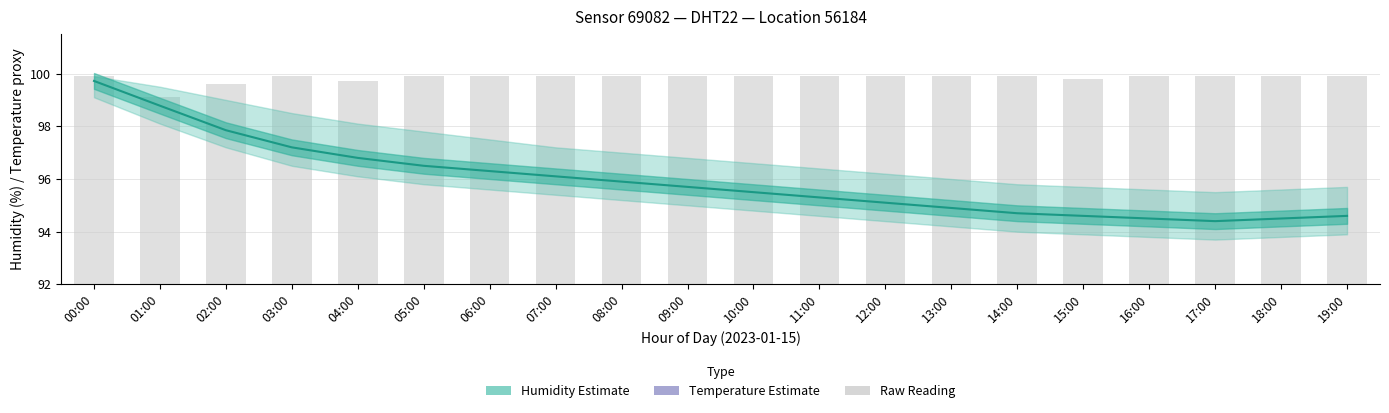

What position from the right is 17:00?

3